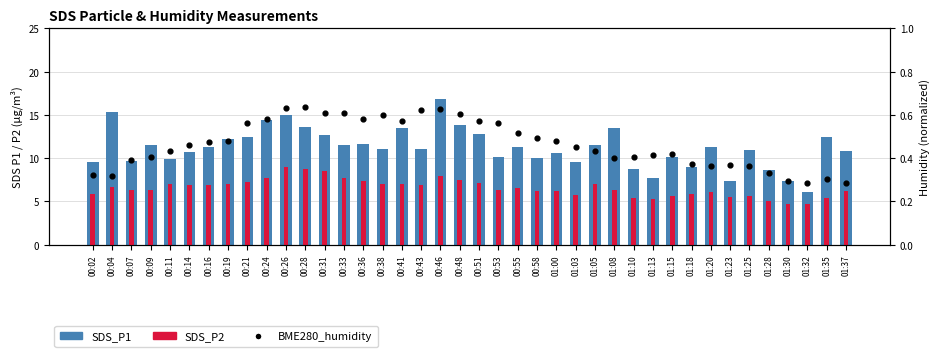

At which category is the sum across all series the highest?

00:46